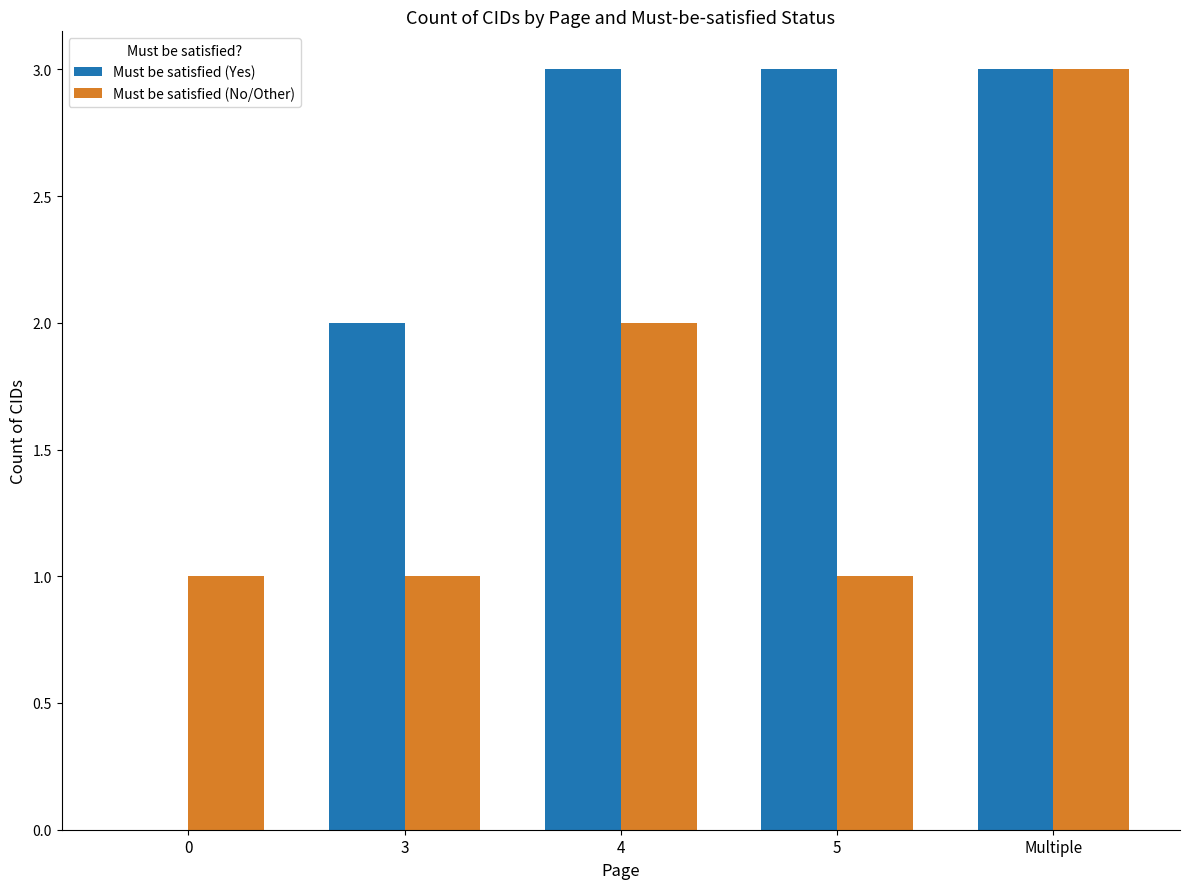

How many groups of bars are there?

5